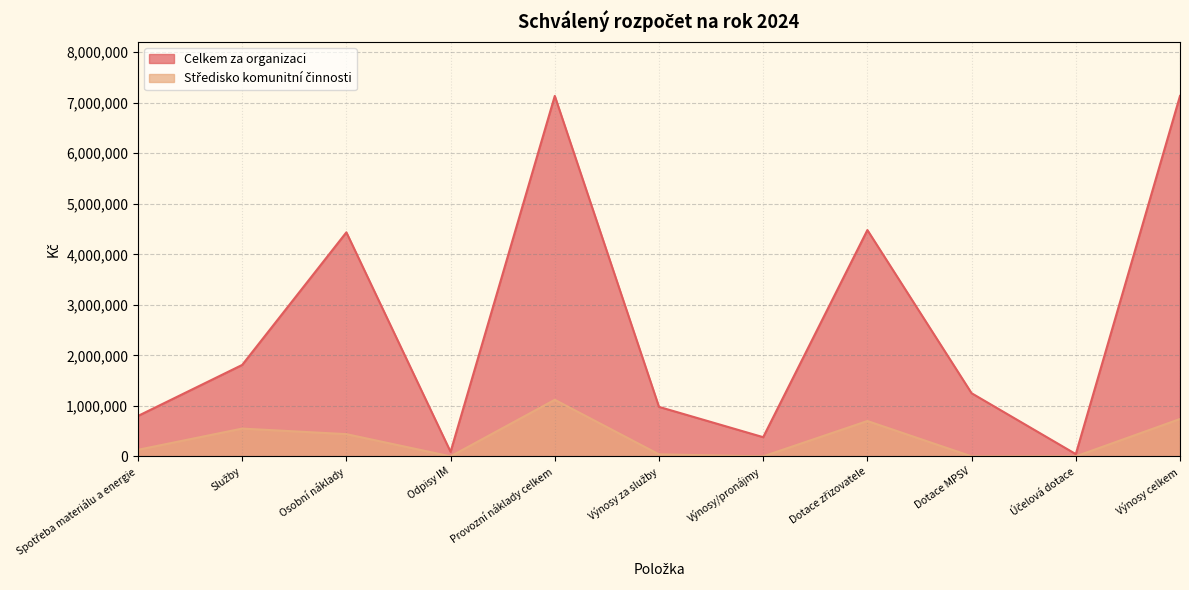

At which category does Celkem za organizaci reach its first local valley?

Odpisy IM